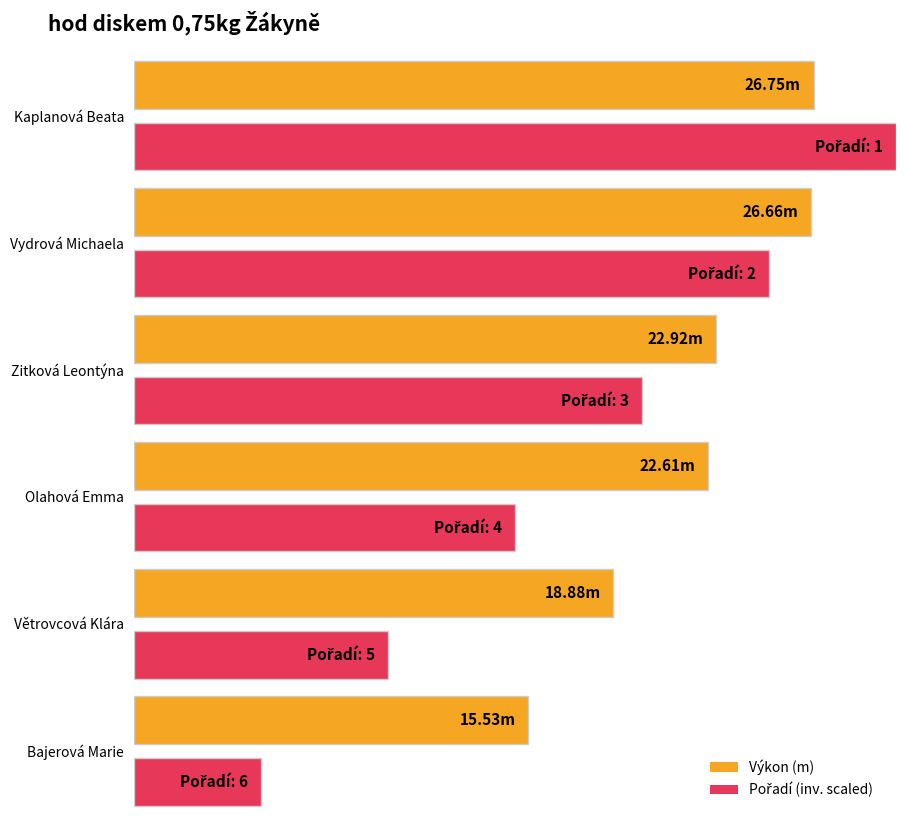

List the series in order of their peak value, highest first.

Výkon, Pořadí